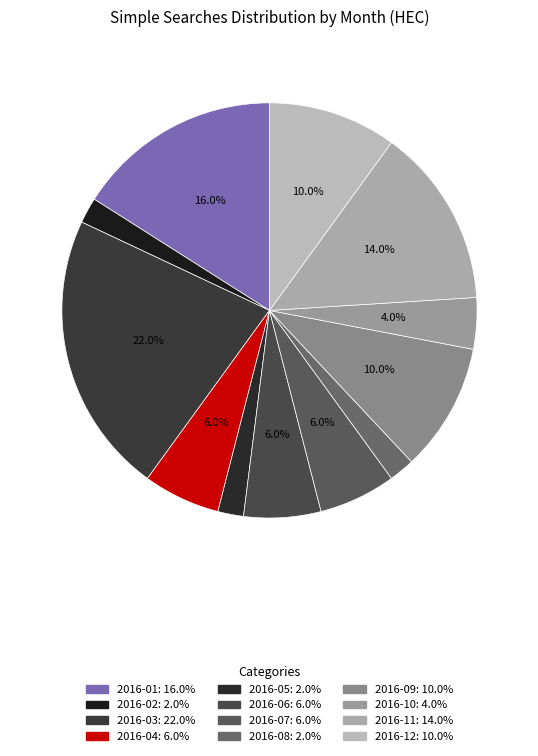

Count the number of slices in the pie.

12